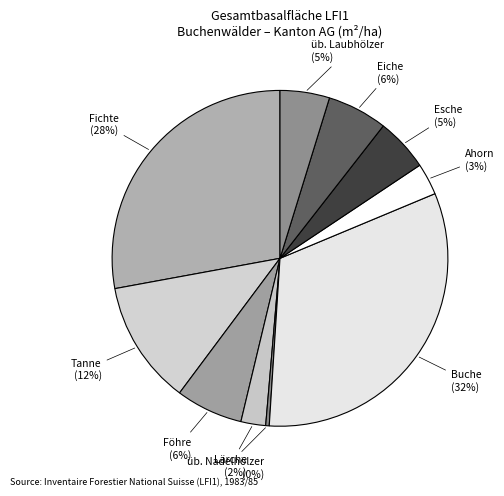

How many slices are in this pie chart?

10